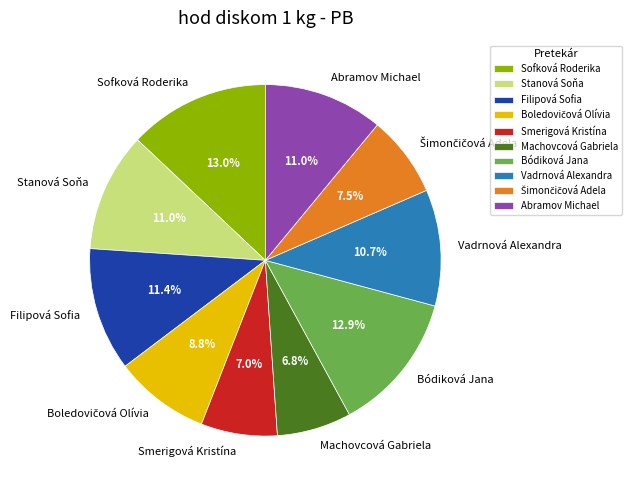

To the nearest percent, what is the average slice percentage?

10%